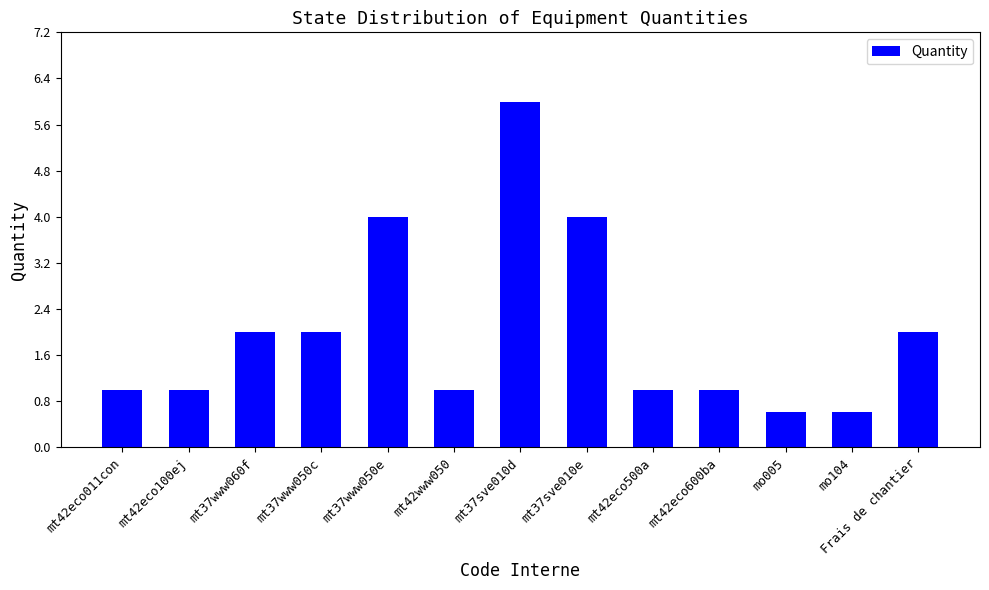

What is the value of the 2nd bar from the left?

1.0